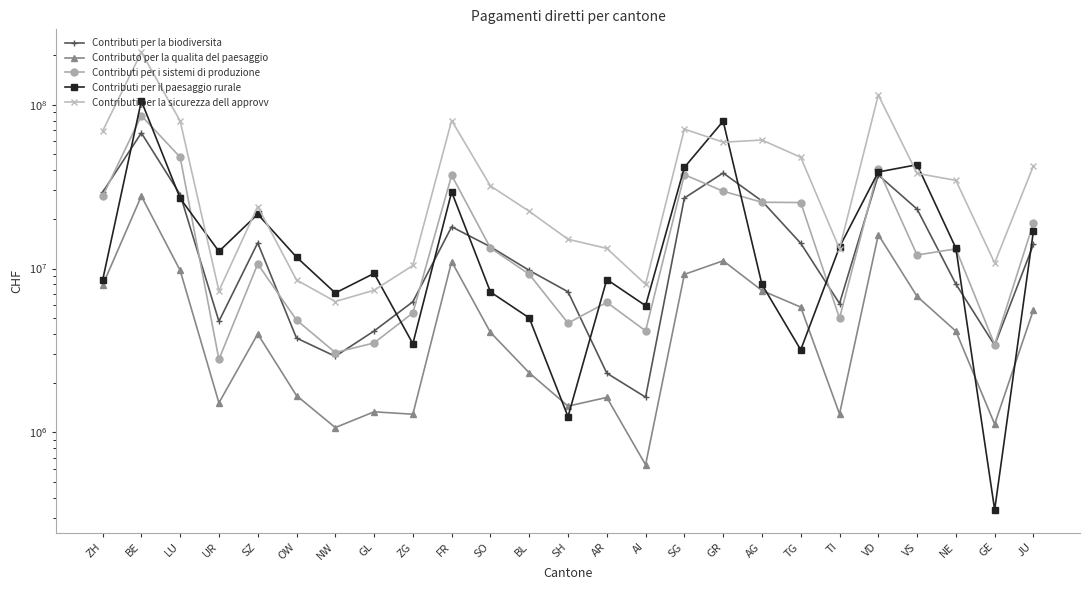

What is the total value across all series at BE?

494954336